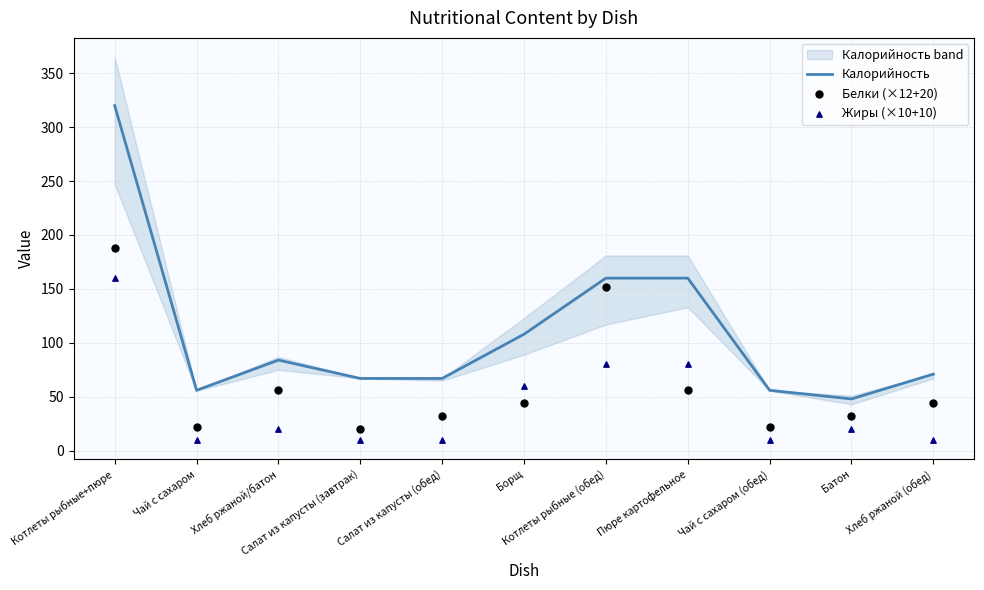

Which series reaches the minimum Y coordinate?

Жиры (×10+10)